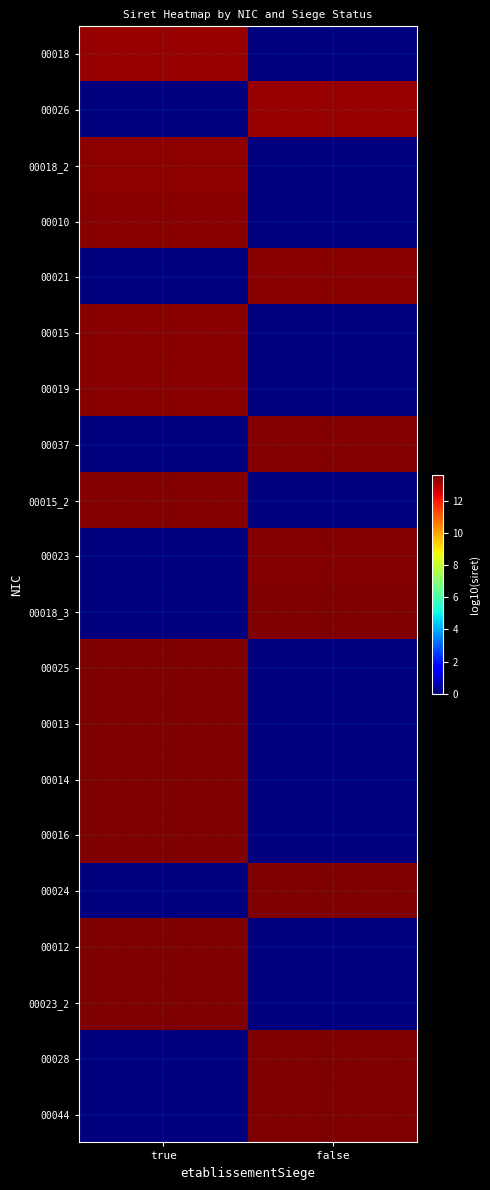

What is the maximum value shown in the chart?

13.6